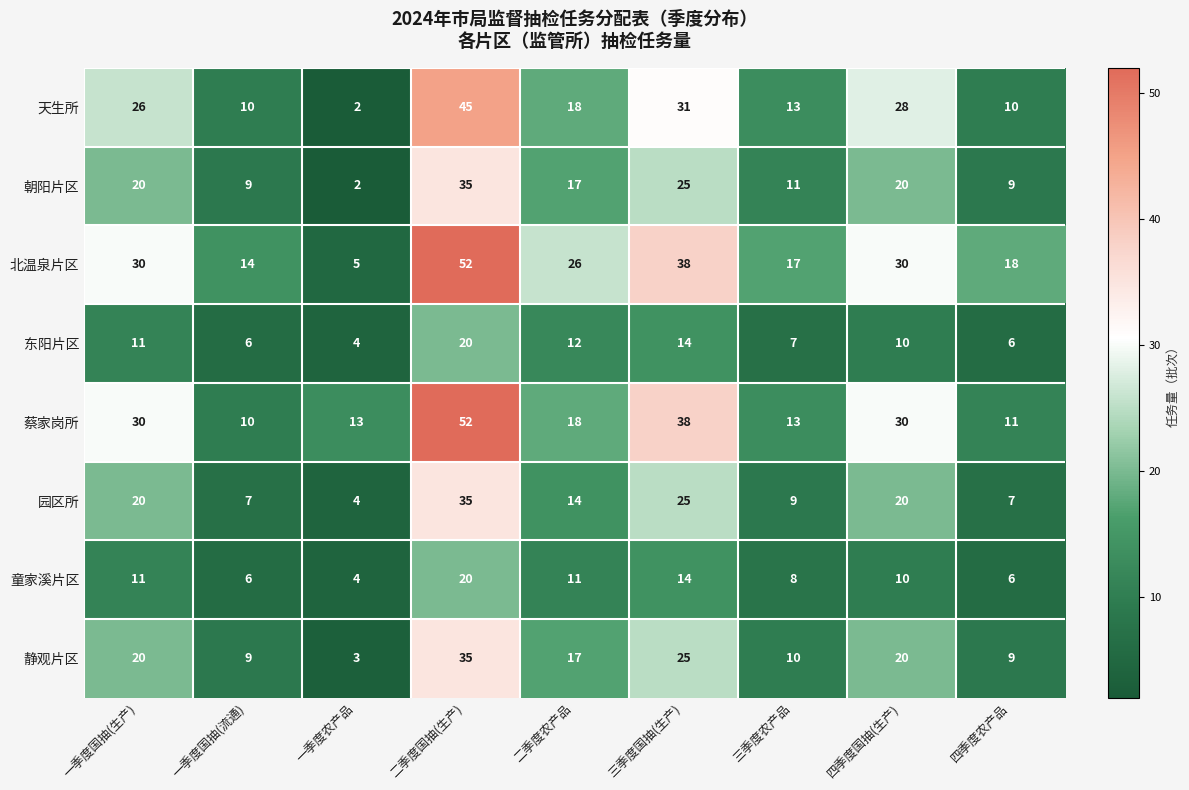

The 园区所 series shows 6 at 一季度农产品. True or false?

False